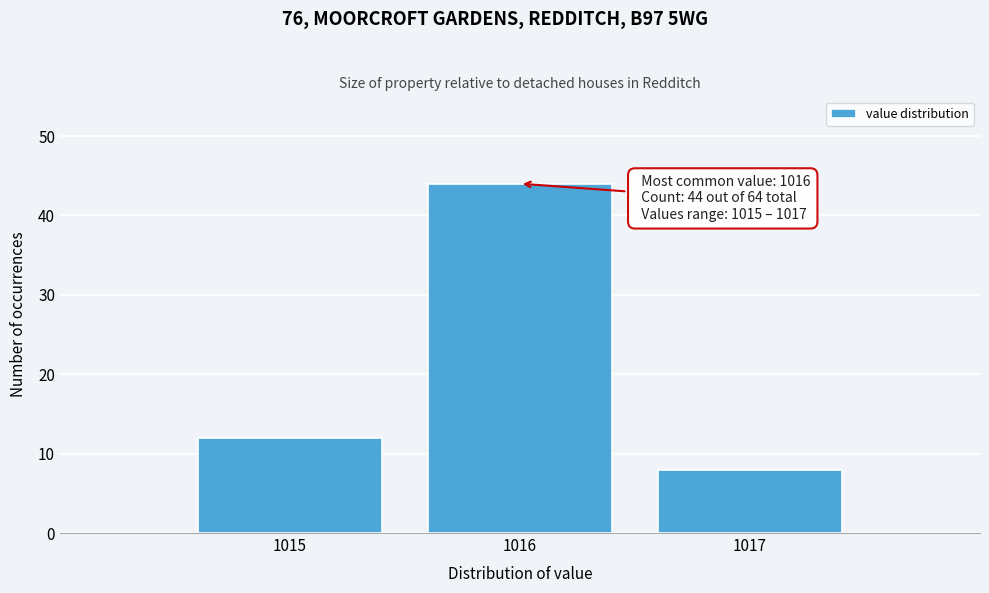

Over which range of the x-axis is the bar tallest?

1015.5 to 1016.5